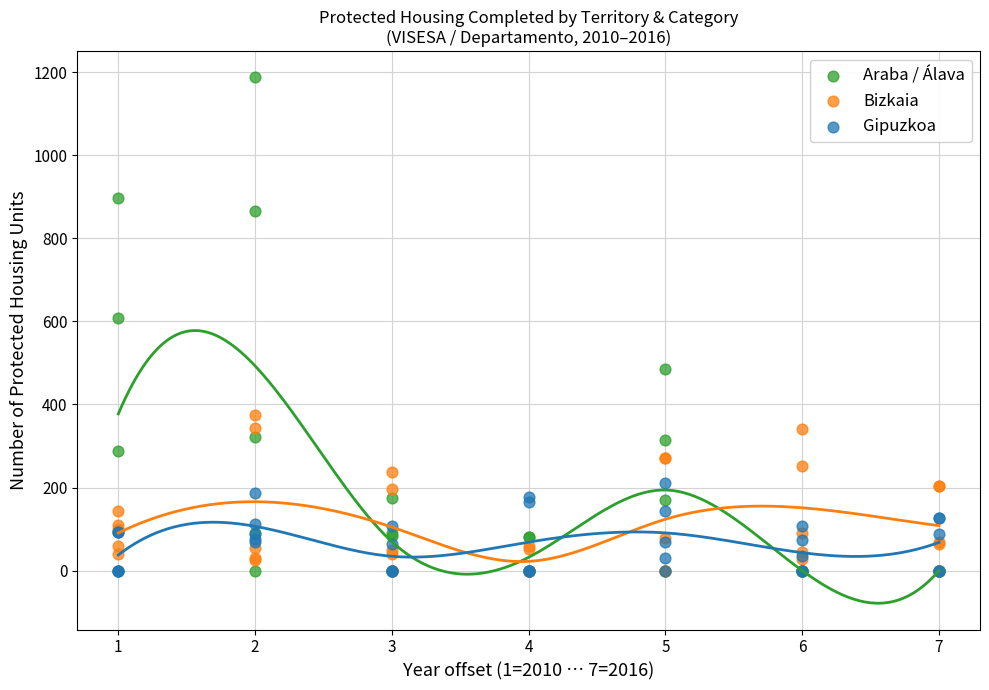

Which series has the largest Y range (max minus min)?

Araba / Álava